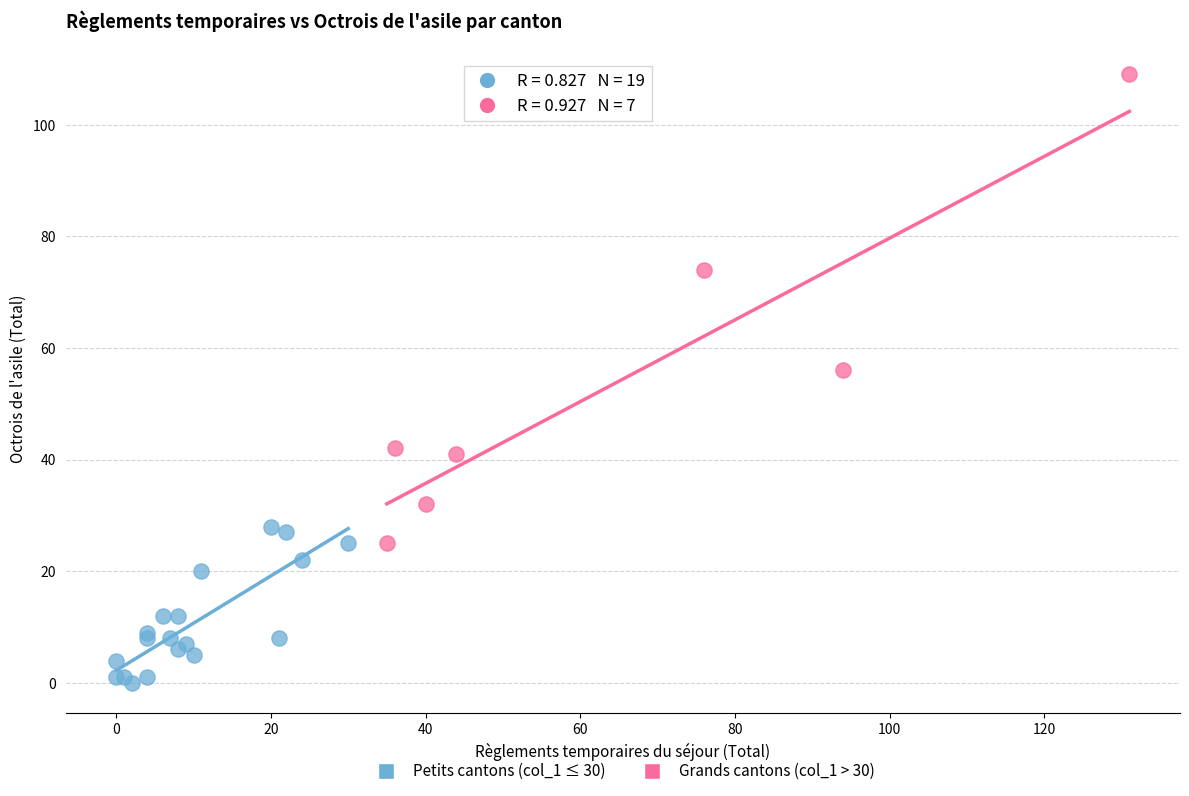

What are all the series names shown in the legend?

Petits cantons (col_1 ≤ 30), Grands cantons (col_1 > 30)